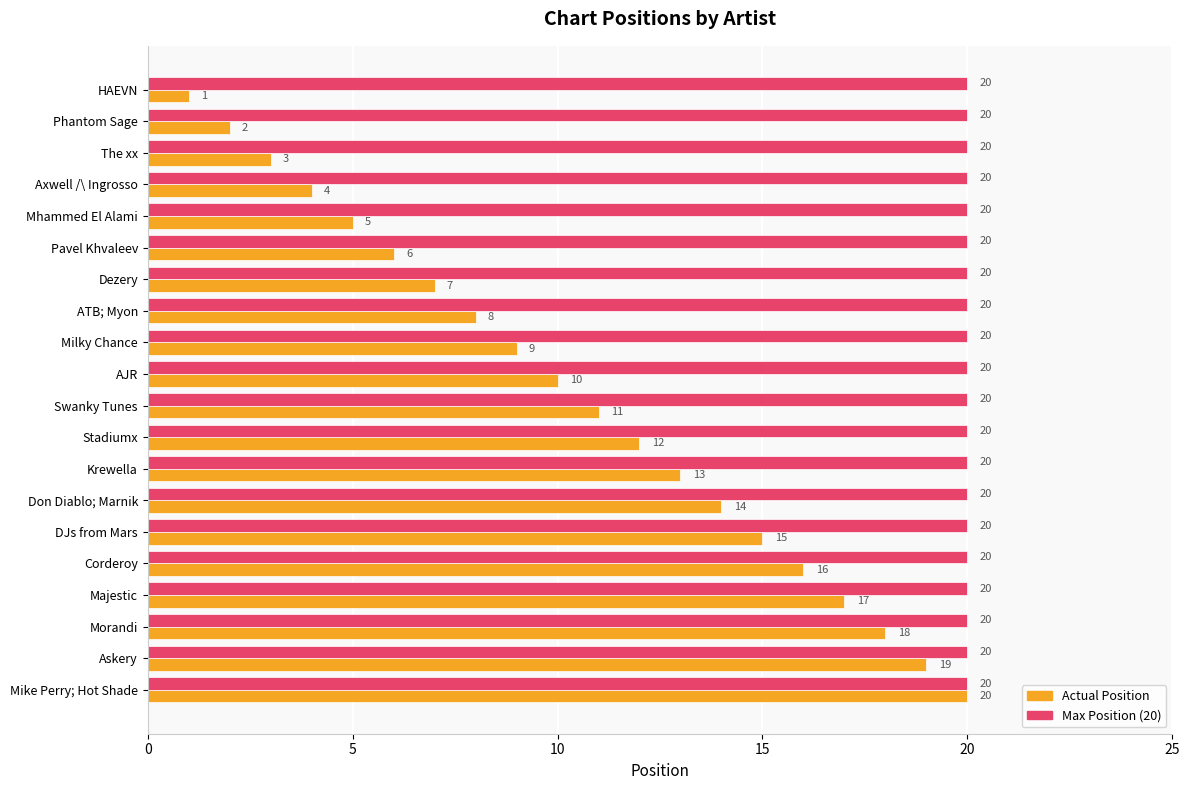

What is the greatest value displayed?

20